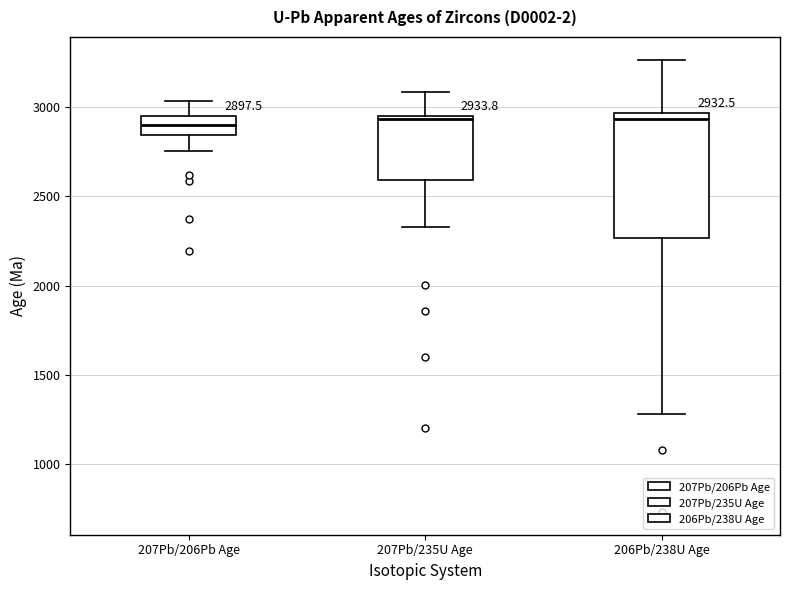

Which box is the tallest, from its lower edge to its upper edge?

206Pb/238U Age